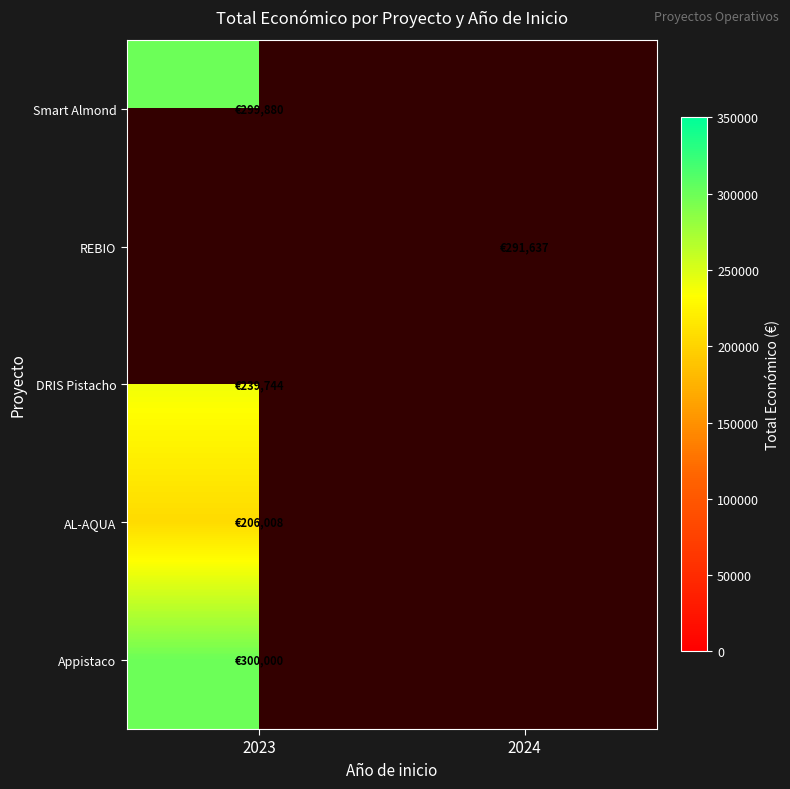

The value of AL-AQUA at 2023 is 206008.0. True or false?

True